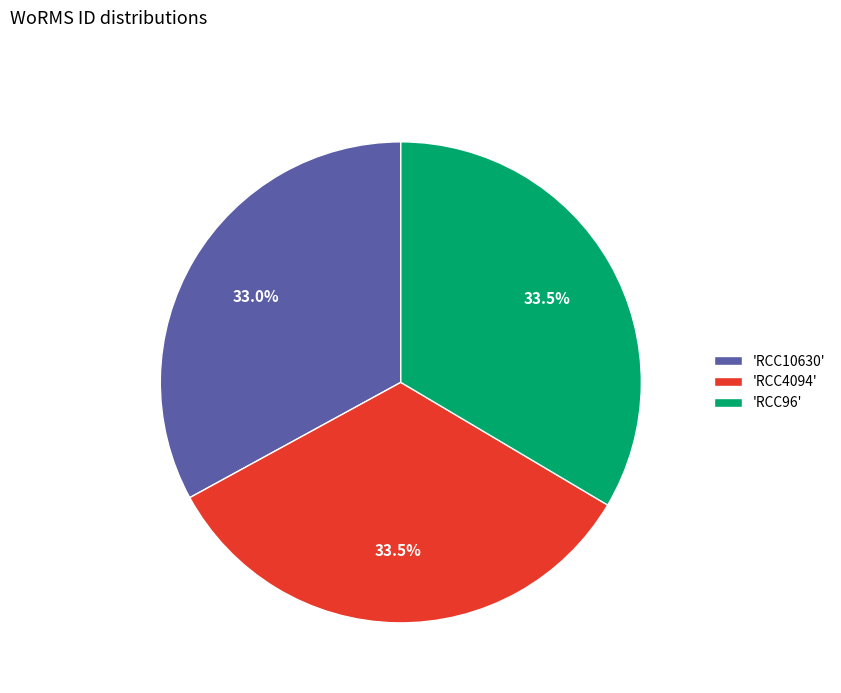

Is 'RCC96' the majority of the pie?

No